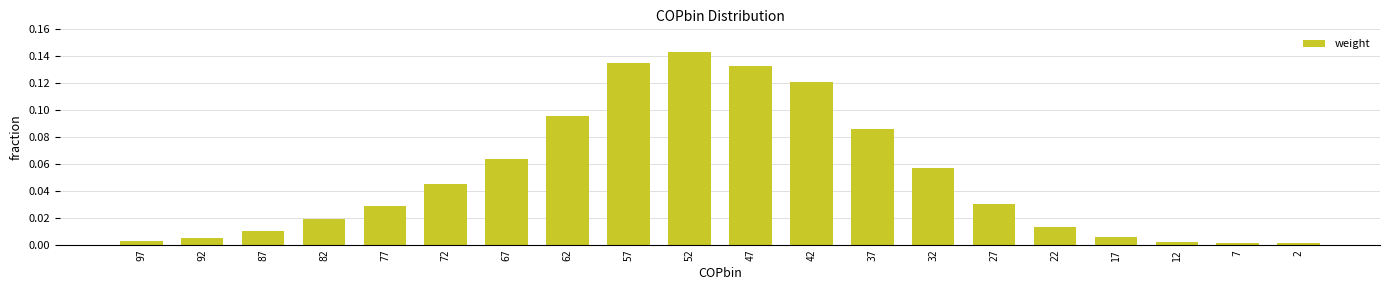

What is the sum of all values?

1.0